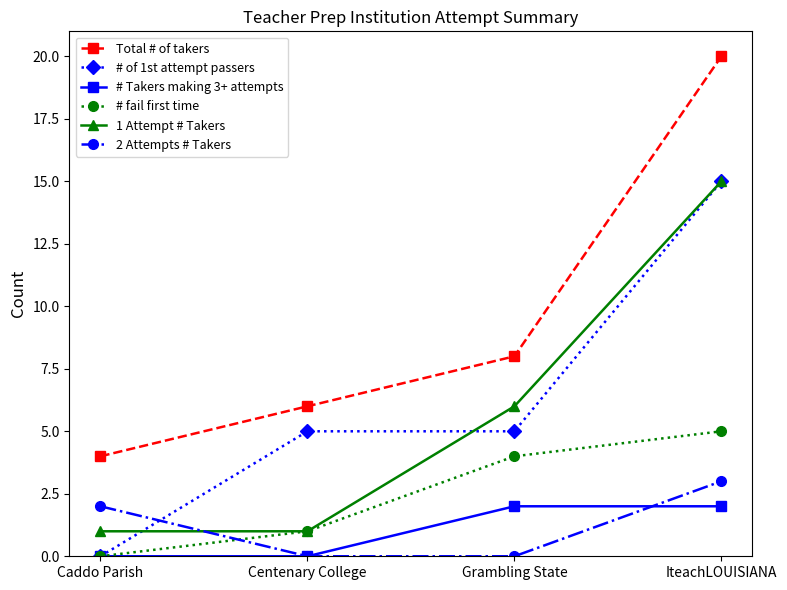

What is the difference between the highest and lowest values at Centenary College?

6